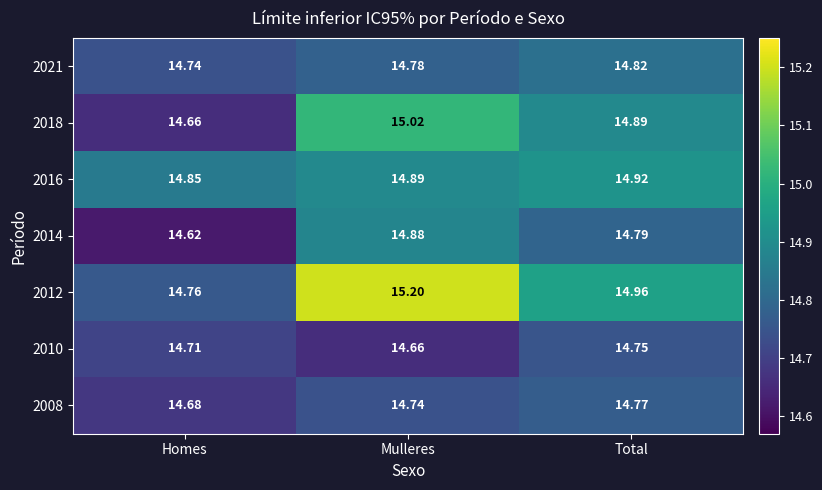

What is the total value across all series at Mulleres?

104.2